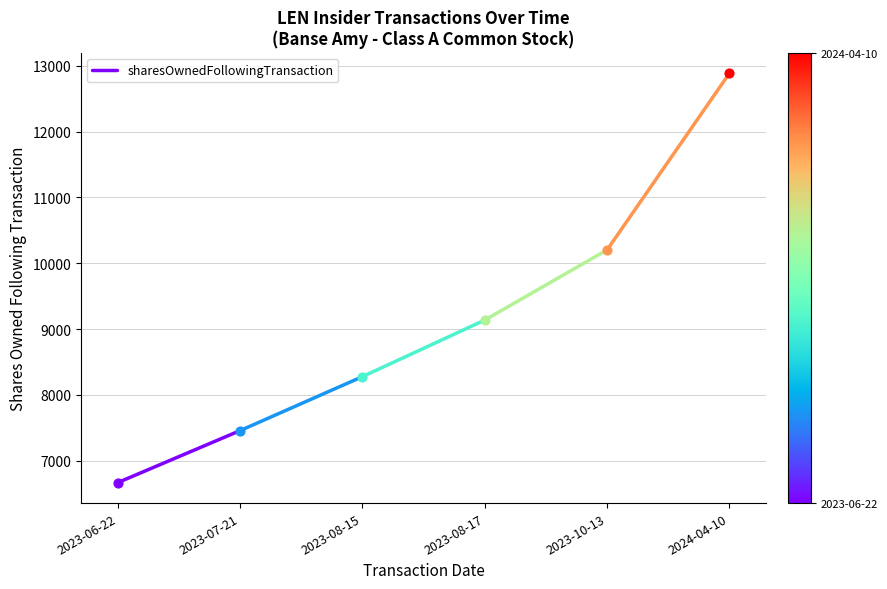

What is the change in value from 2023-06-22 to 2023-07-21?

+790